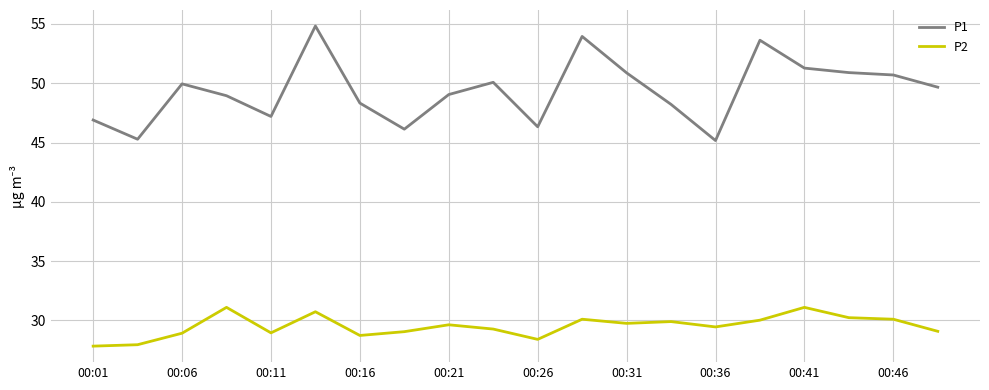

What is the highest value of the P2 series?

31.1